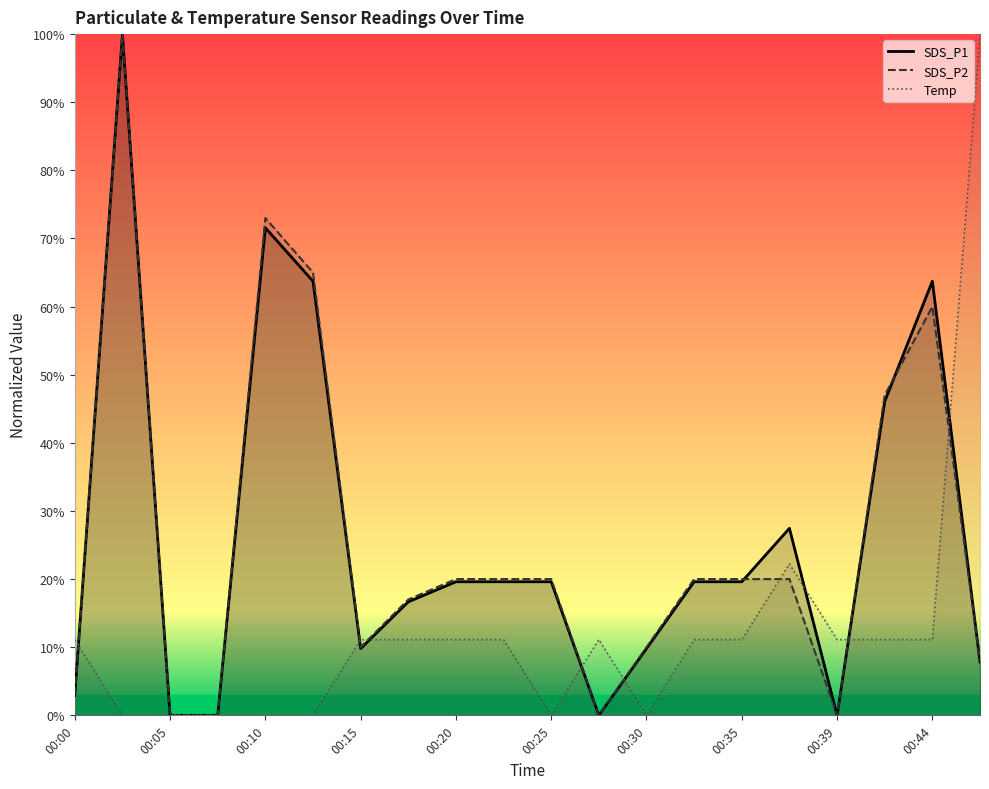

What is the greatest value displayed?

100.0